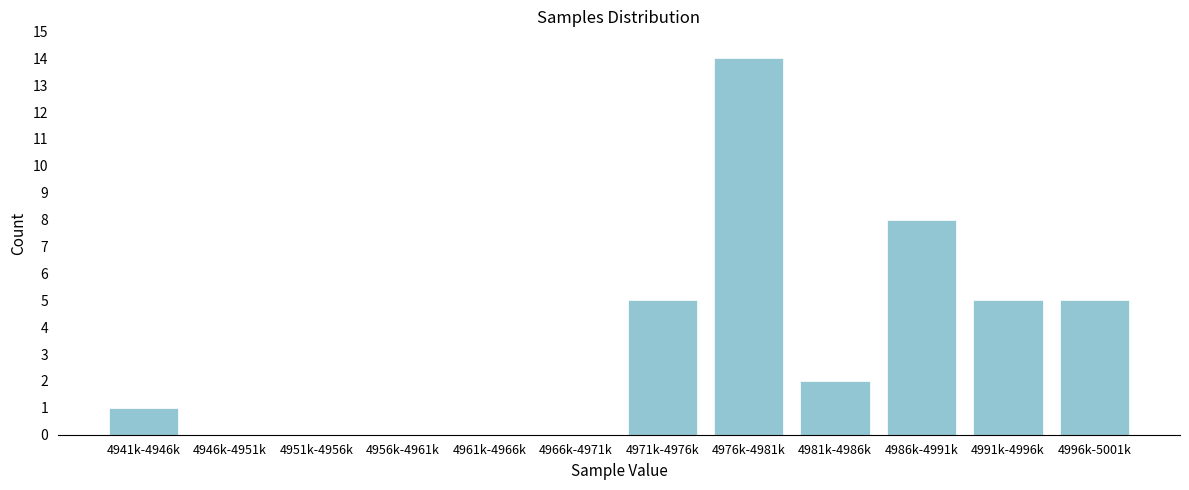

Reading left to right, list all the values displayed in this chart.

4941k-4946k=1	4946k-4951k=0	4951k-4956k=0	4956k-4961k=0	4961k-4966k=0	4966k-4971k=0	4971k-4976k=5	4976k-4981k=14	4981k-4986k=2	4986k-4991k=8	4991k-4996k=5	4996k-5001k=5